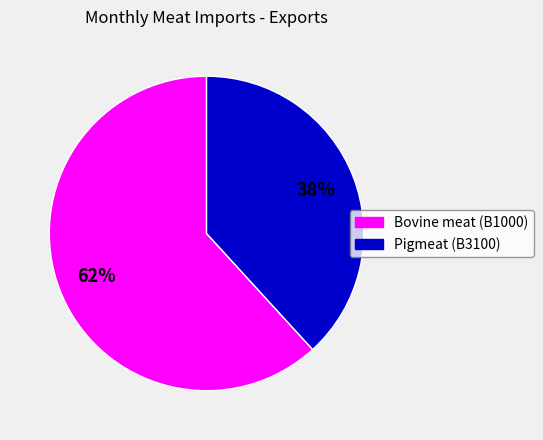

Does any single category account for the majority?

Yes